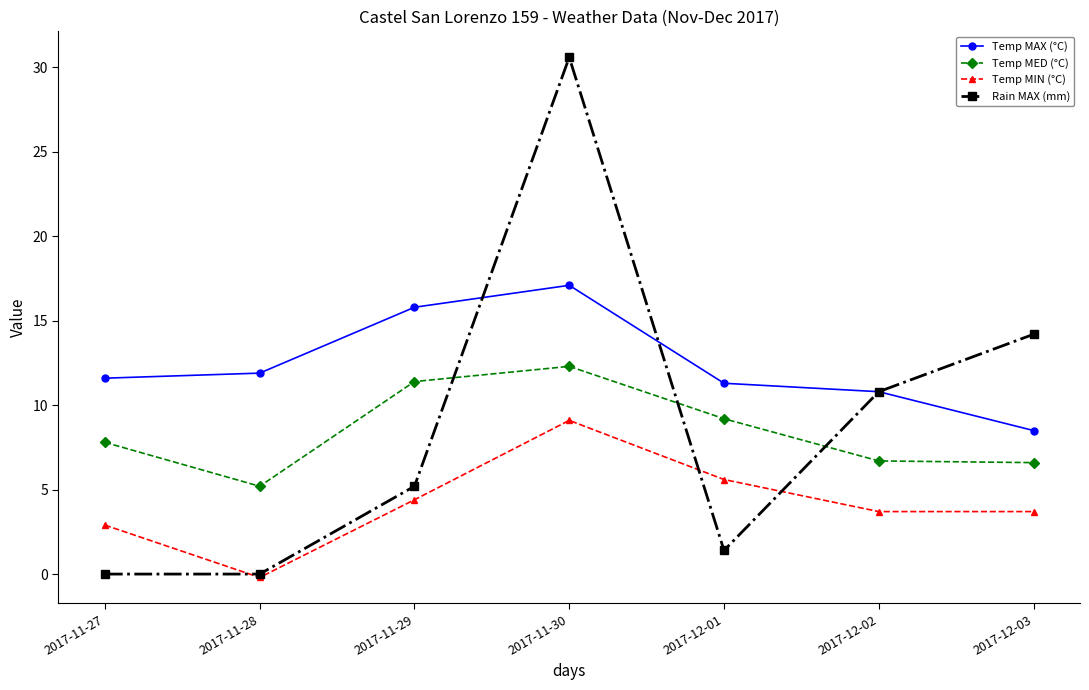

The value of Rain MAX (mm) at 2017-11-30 is 15.6. True or false?

False